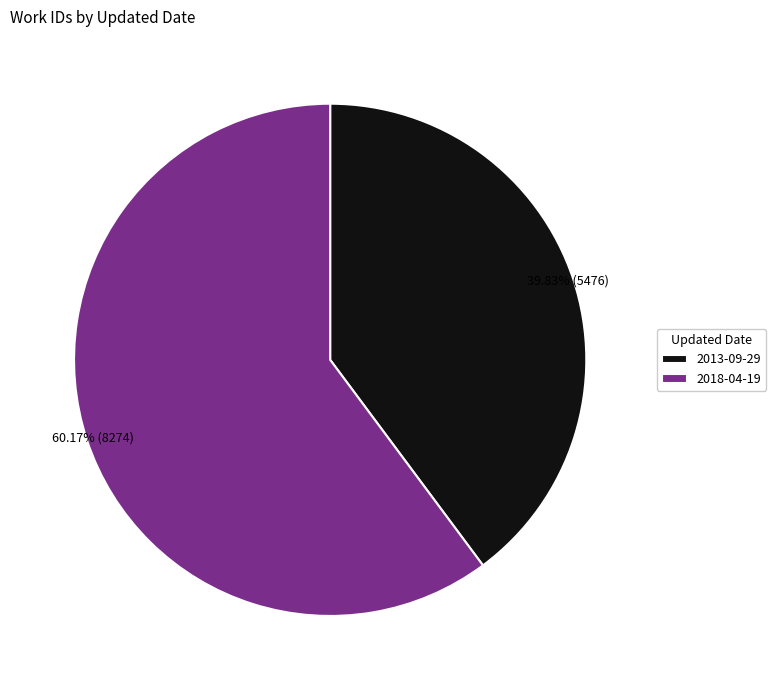

What is the total percentage of 2018-04-19 and 2013-09-29?

100.0%